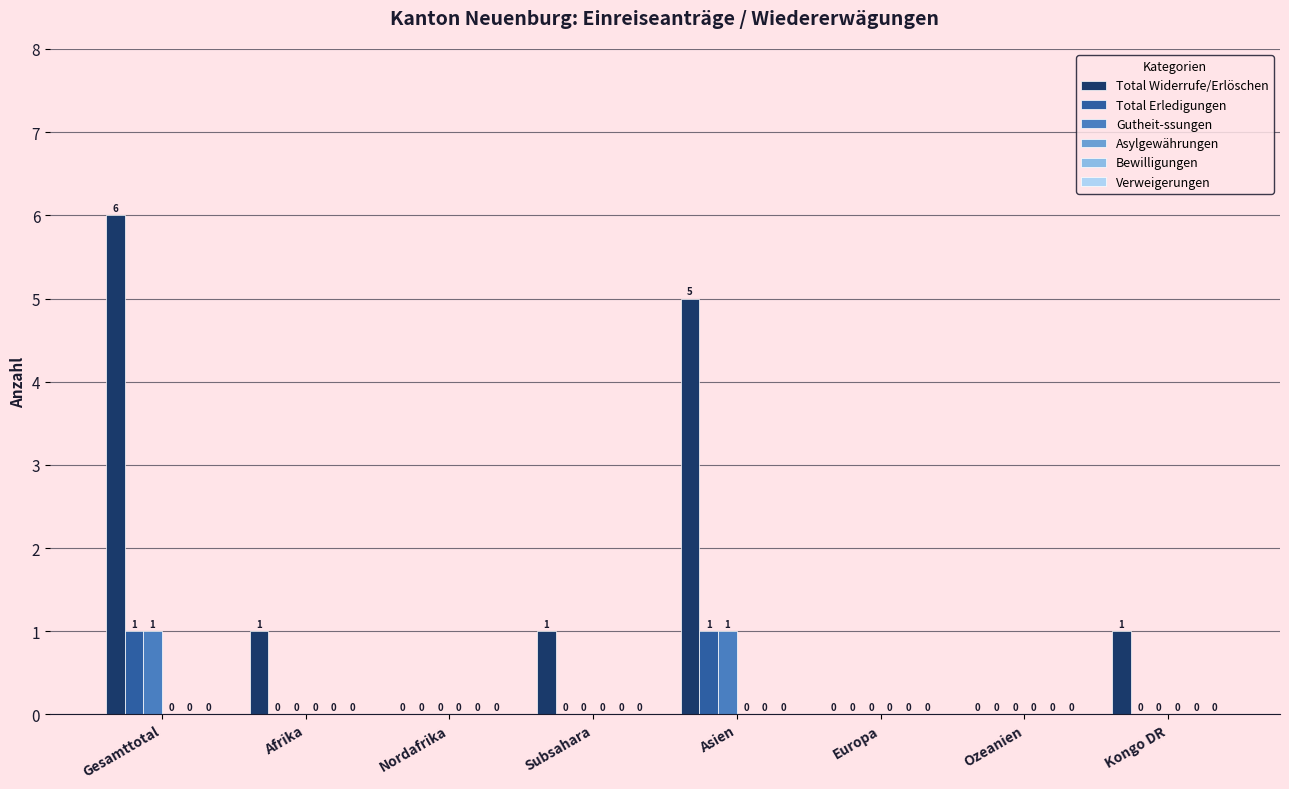

How many Total Widerrufe/Erlöschen values are between 0 and 5?

7